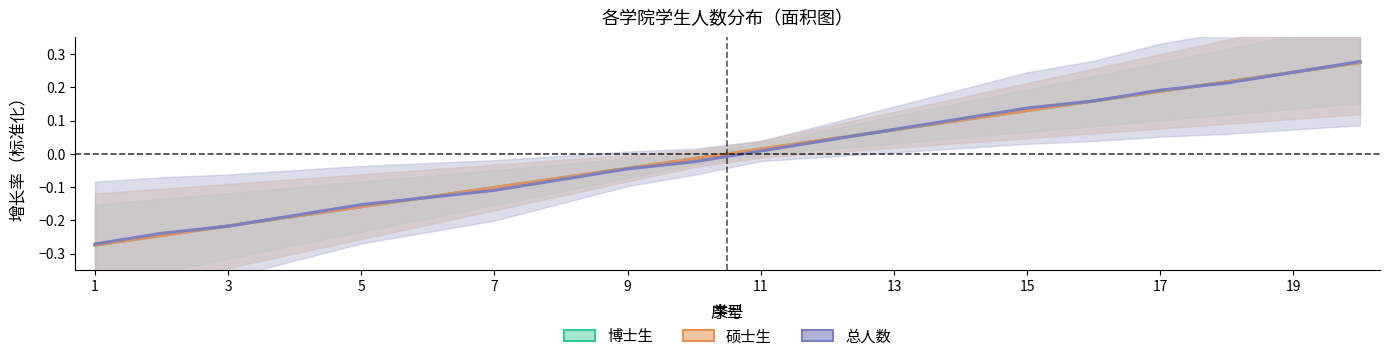

Which series changed the most between 11 and 18?

总人数